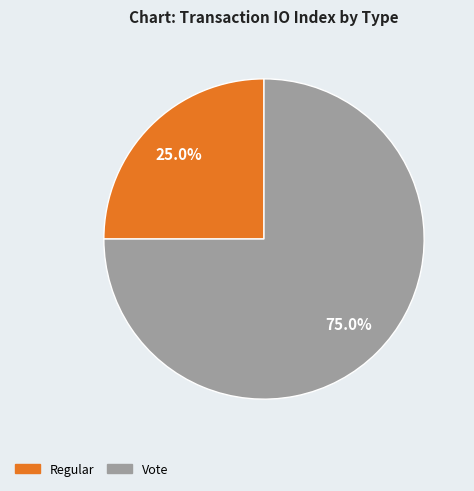

Is it true that Regular is 25% of the pie?

True